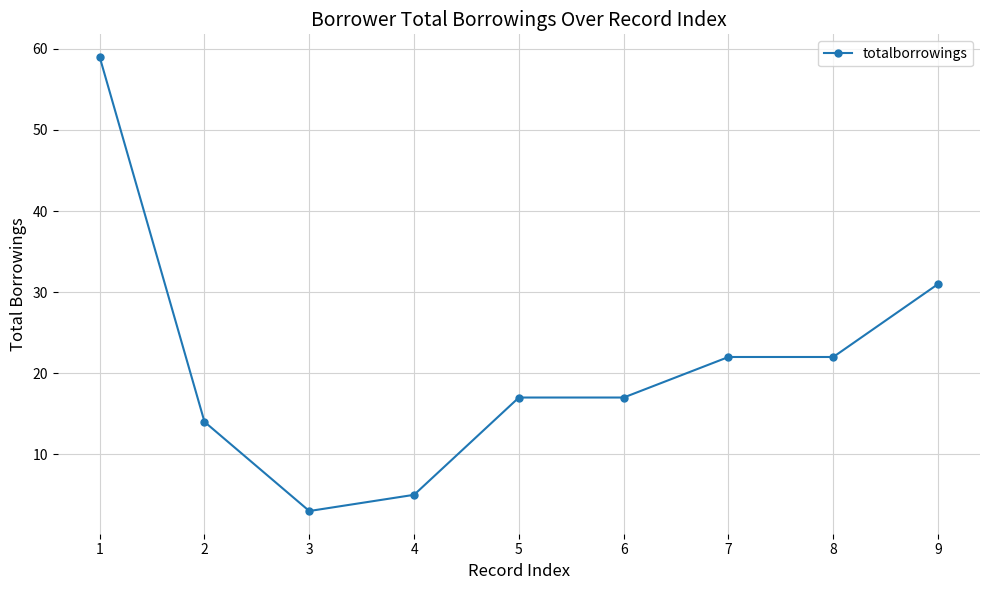

How many lines are shown in the chart?

1